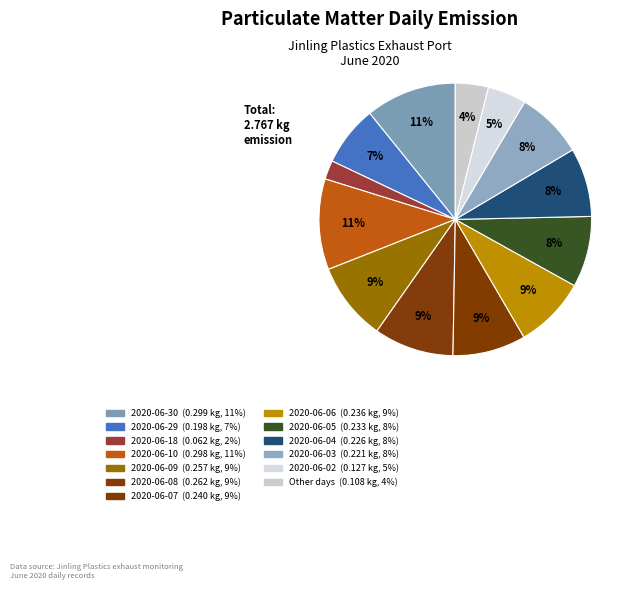

Is there any slice that represents more than half of the pie?

No